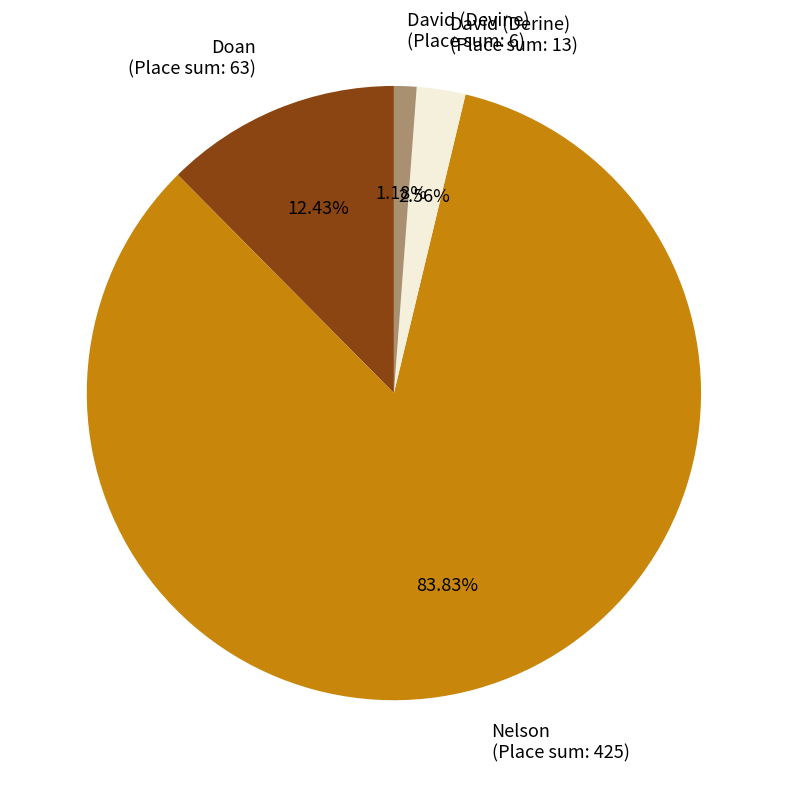

Which has a higher value, Doan (Place sum: 63) or David (Devine) (Place sum: 6)?

Doan (Place sum: 63)